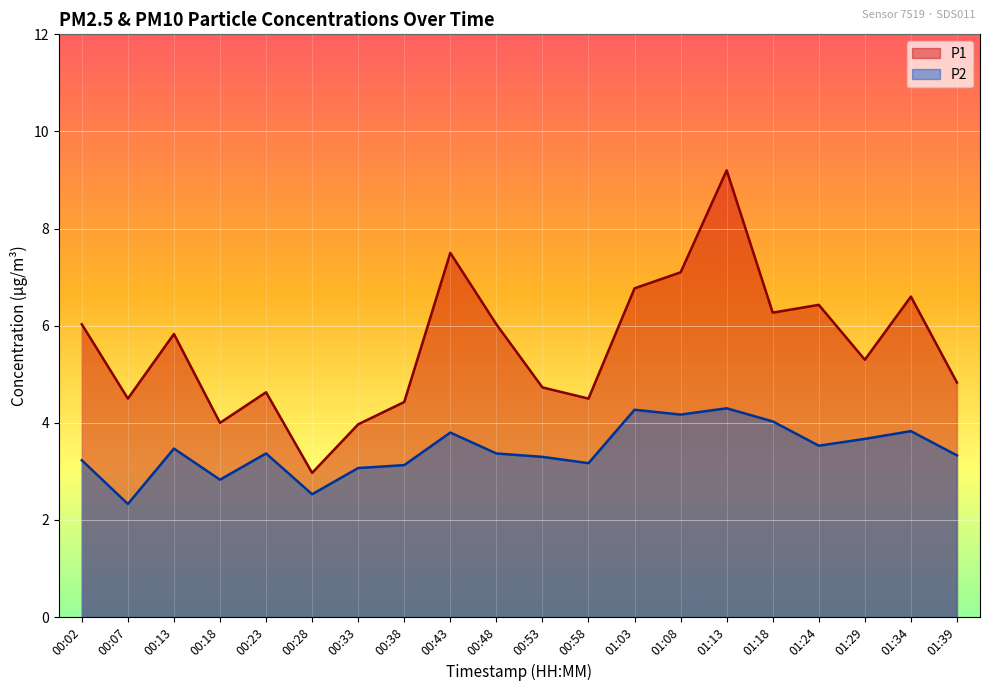

How many lines are shown in the chart?

2